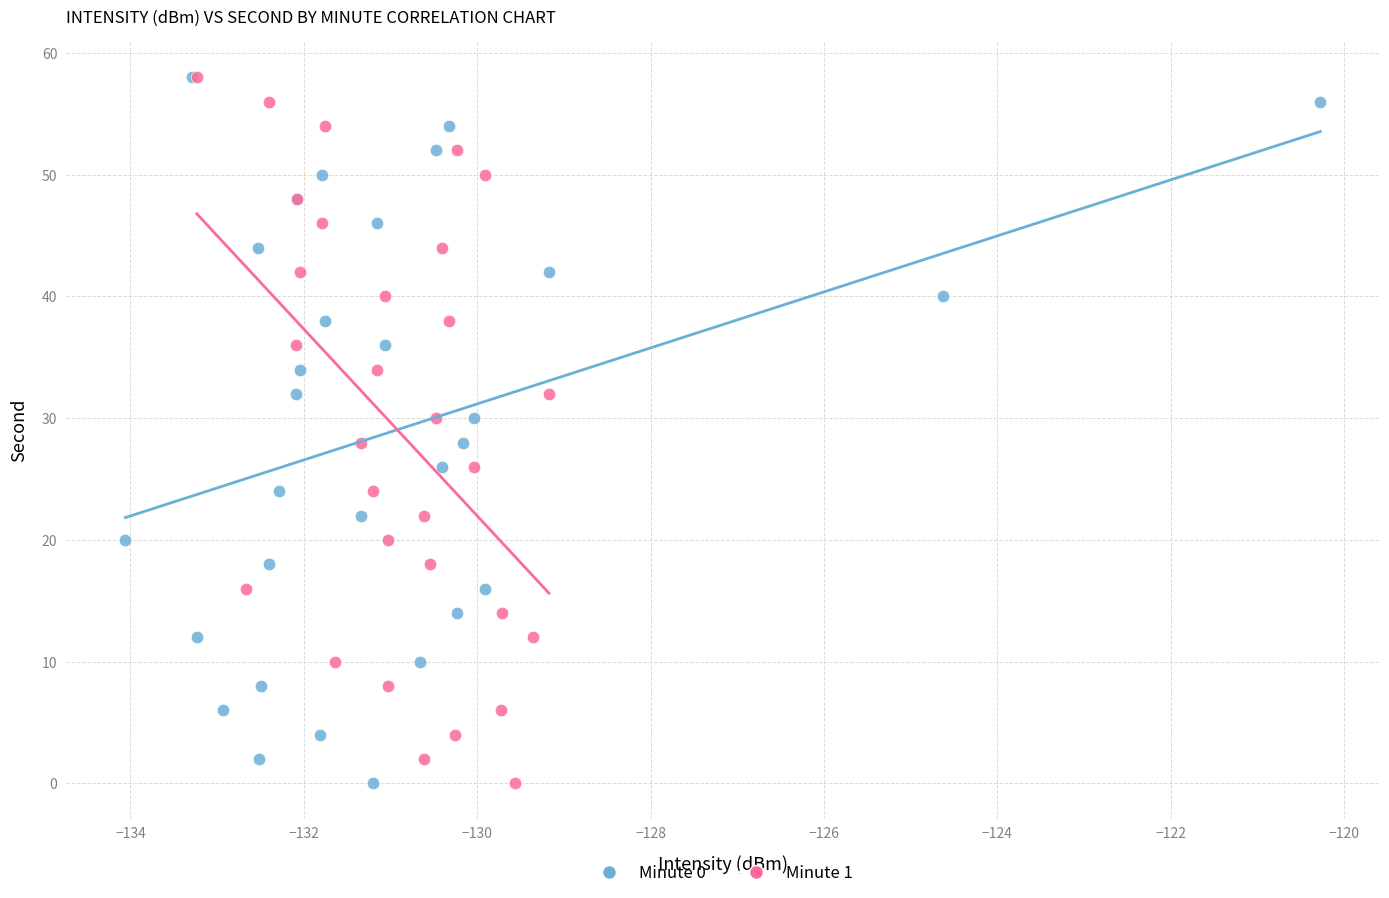

What are all the series names shown in the legend?

Minute 0, Minute 1